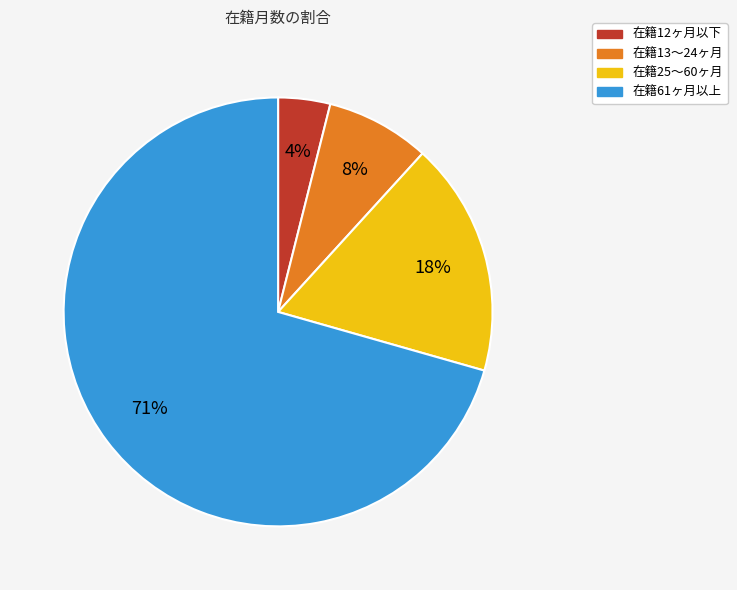

To the nearest percent, what is the average slice percentage?

25%